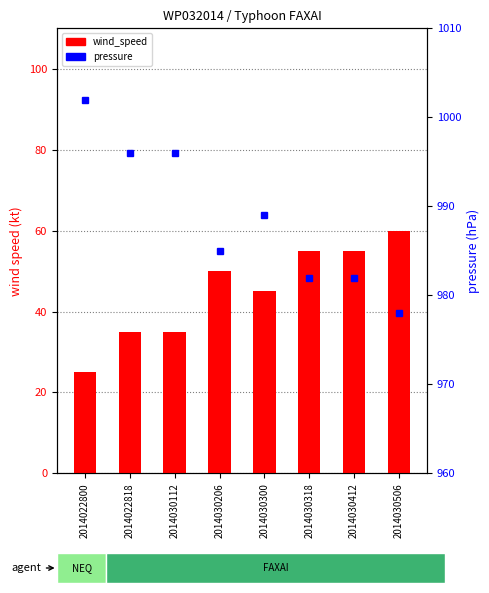

The pressure series shows 996 at 2014022818. True or false?

True